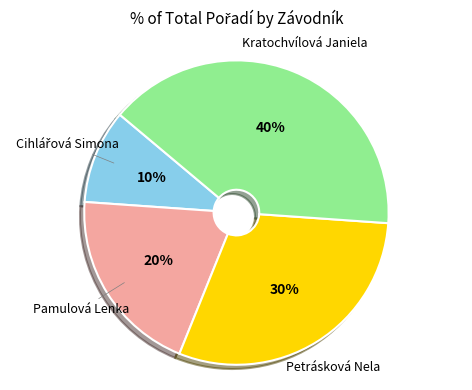

Is there a majority slice in this chart?

No